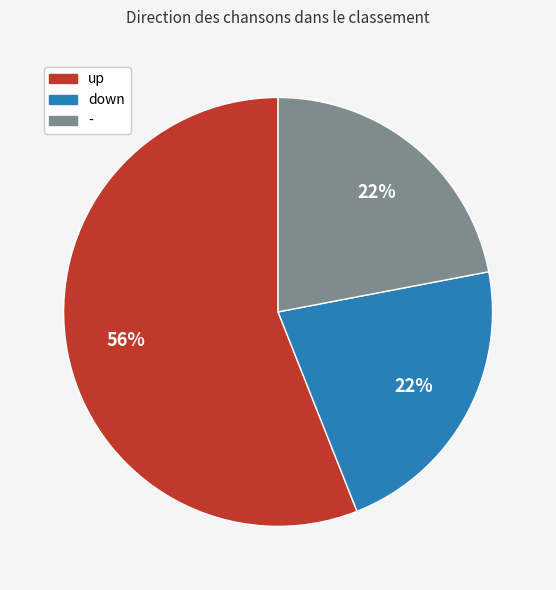

Which slice represents more than half of the pie?

up